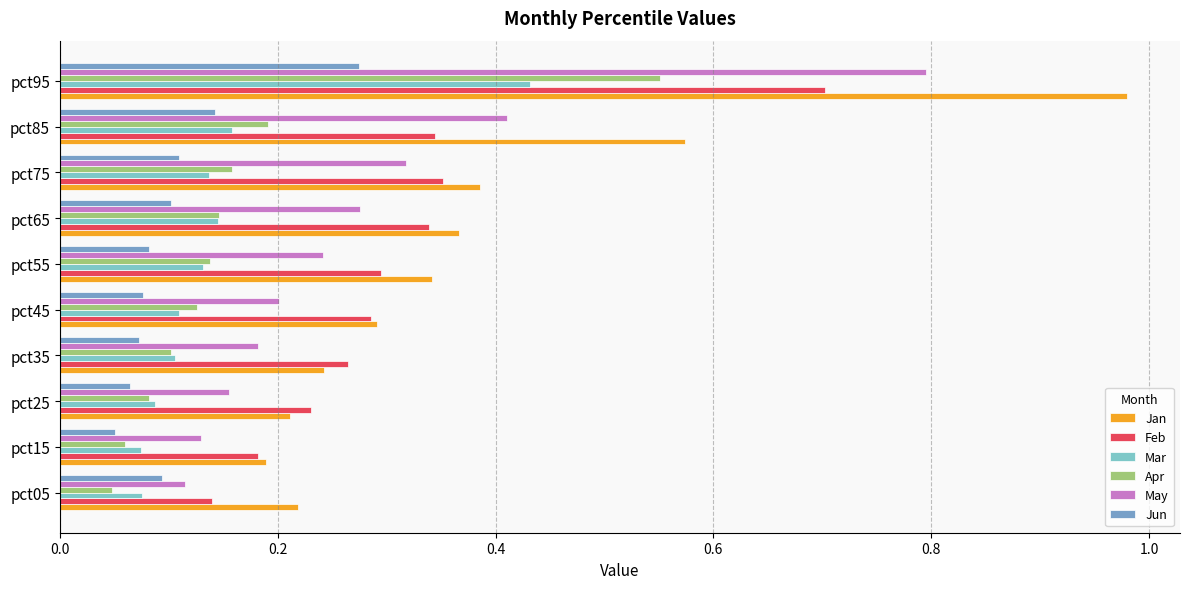

At which category does the chart reach its peak across all series?

pct95